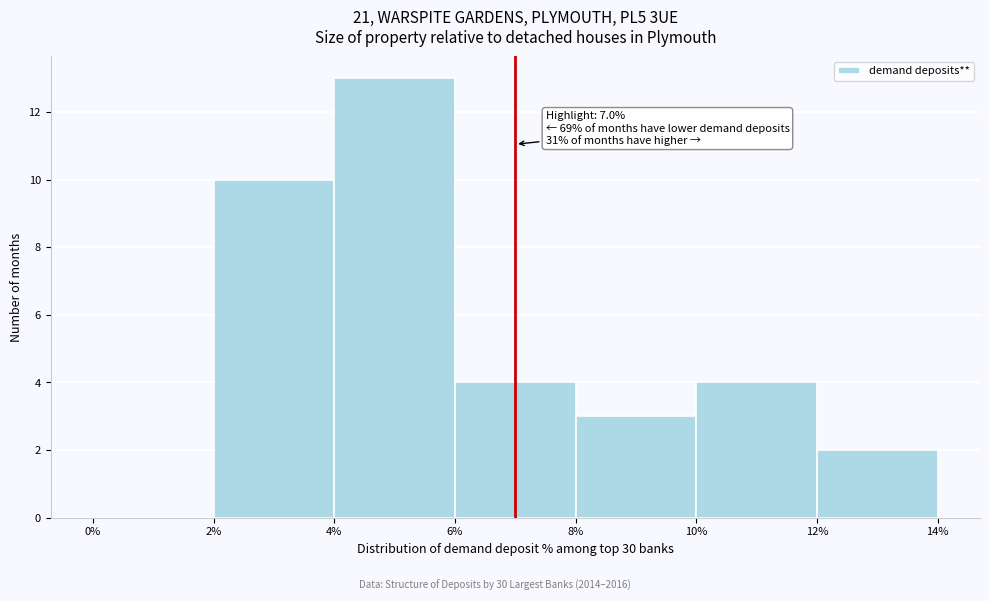

Which range on the x-axis has the tallest bar?

4% to 6%